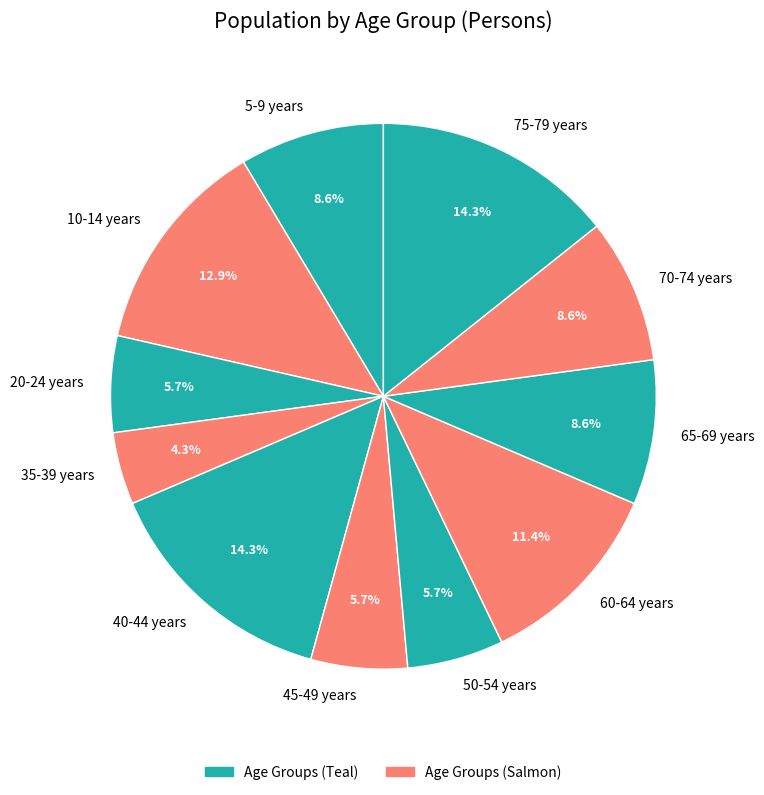

To the nearest percent, what is the average slice percentage?

9%